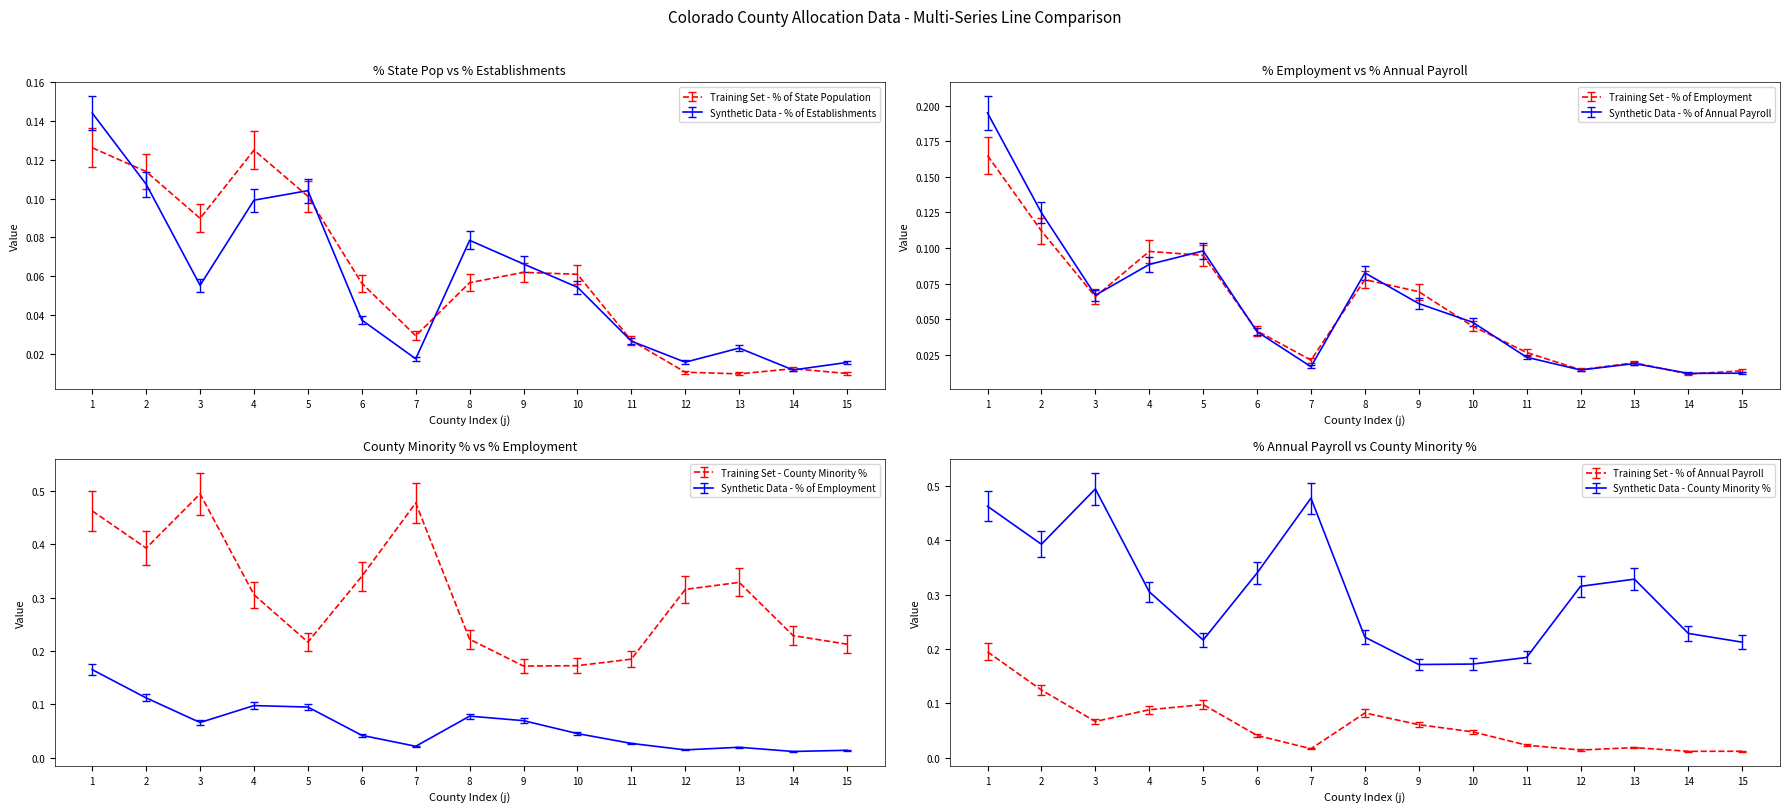

Does the chart have visible grid lines?

No